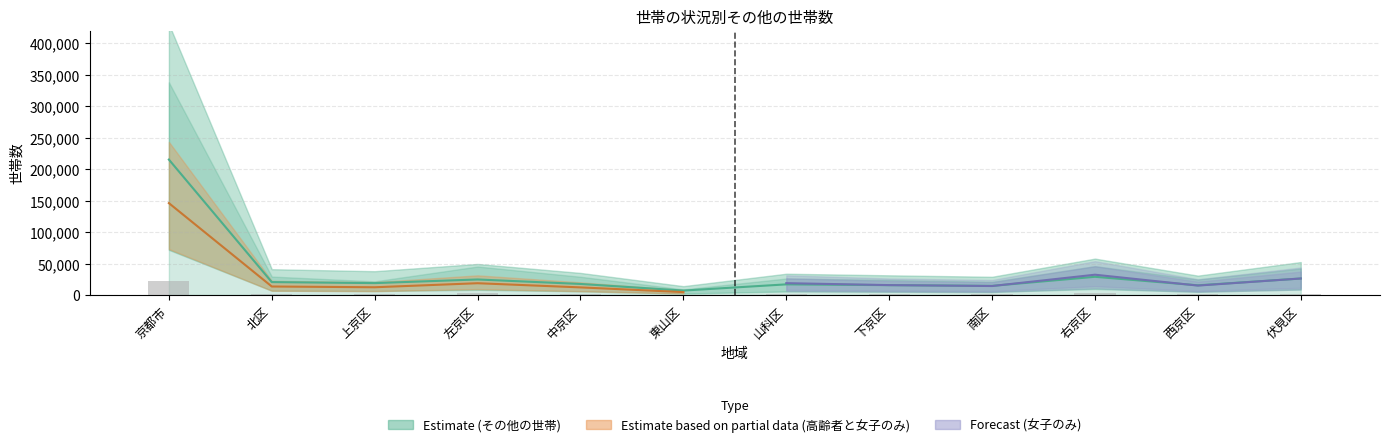

What is the ratio of the value at 左京区 to the value at 伏見区?

1.2